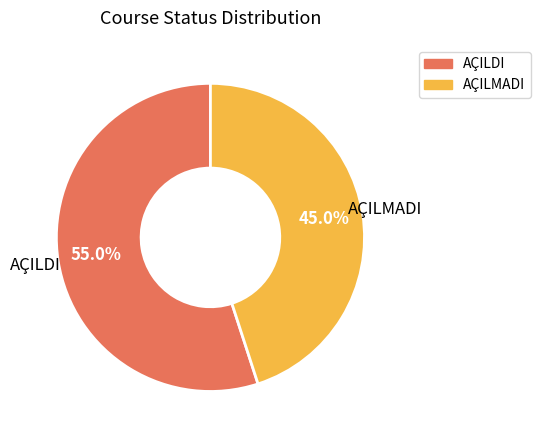

Does AÇILDI account for over 50% of the chart?

Yes